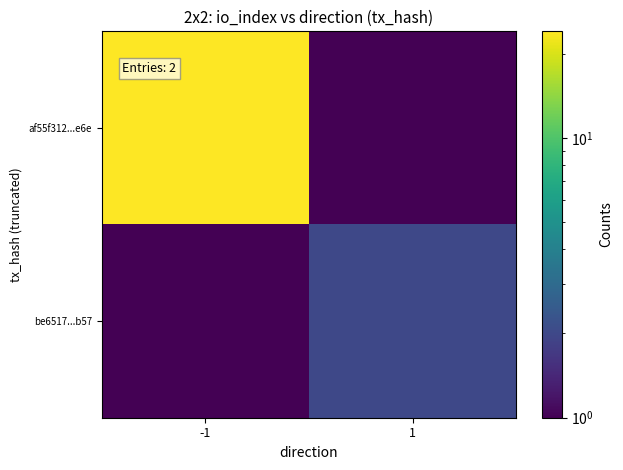

Rank the categories by be6517...b57 value from highest to lowest.

-1, 1